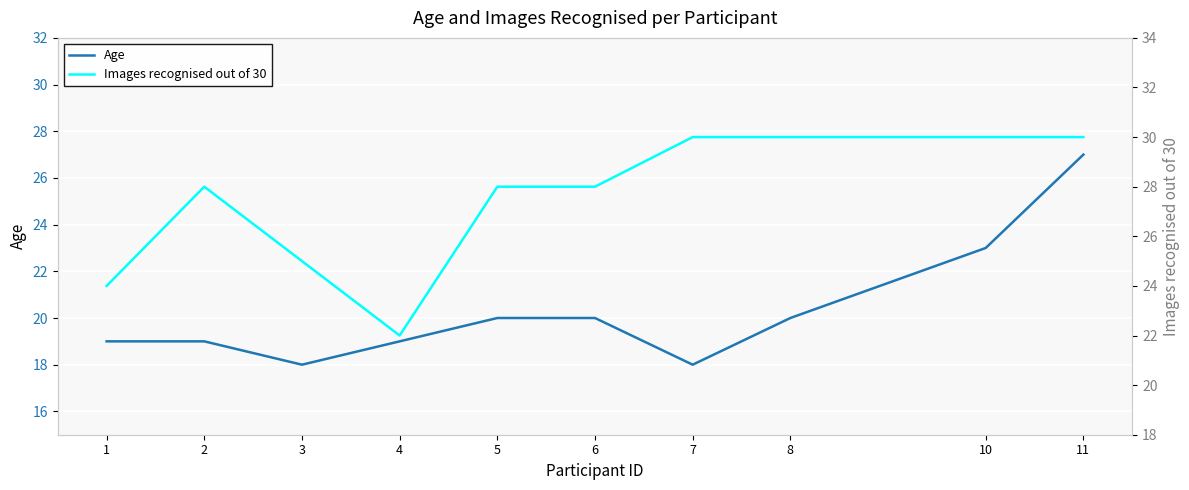

Which series has the largest total across all categories?

Images recognised out of 30